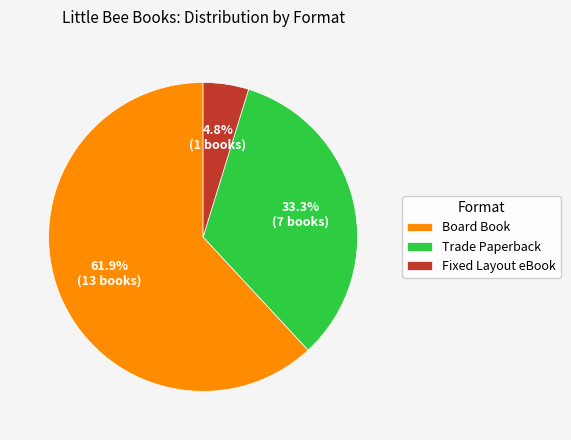

What percentage do Board Book and Trade Paperback together represent?

95.2%